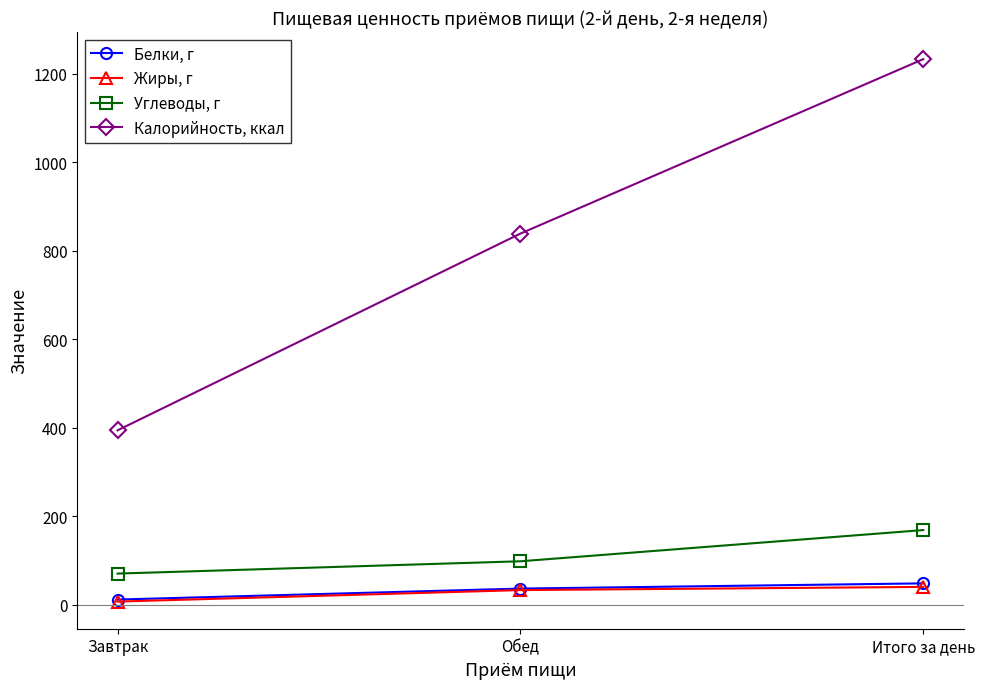

What is the difference between the maximum and second lowest values in the Калорийность, ккал series?

394.2